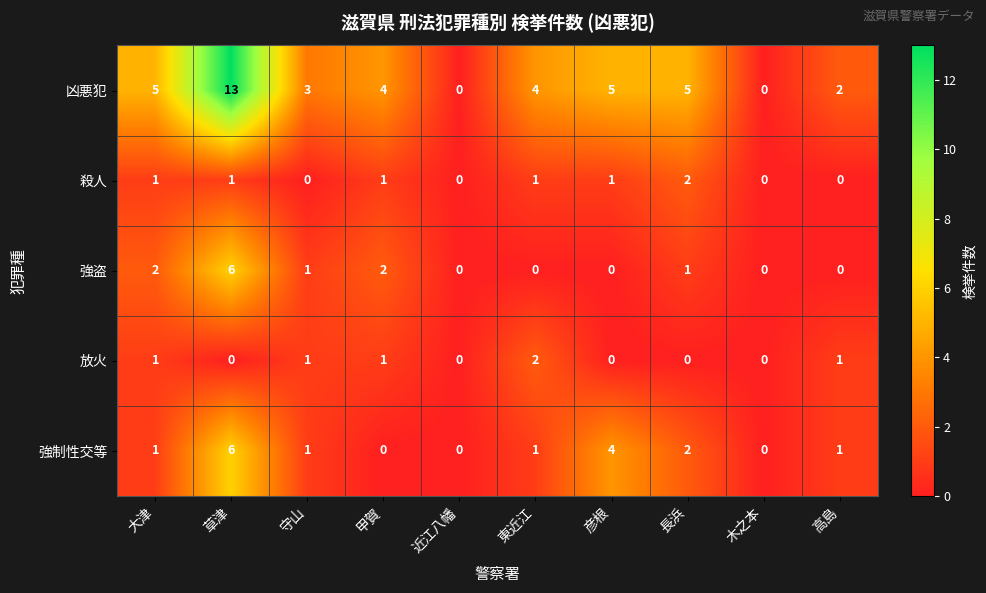

What is the total value across all series at 草津?

26